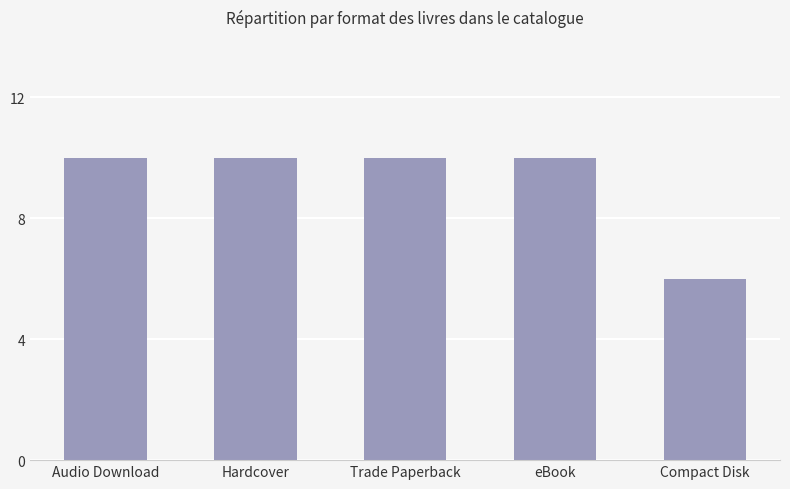

How many values are between 10 and 11?

4